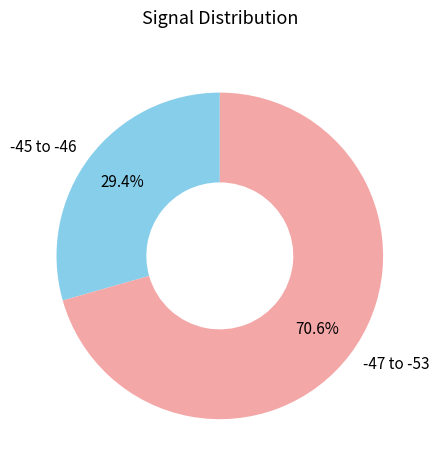

Between -47 to -53 and -45 to -46, which is larger?

-47 to -53